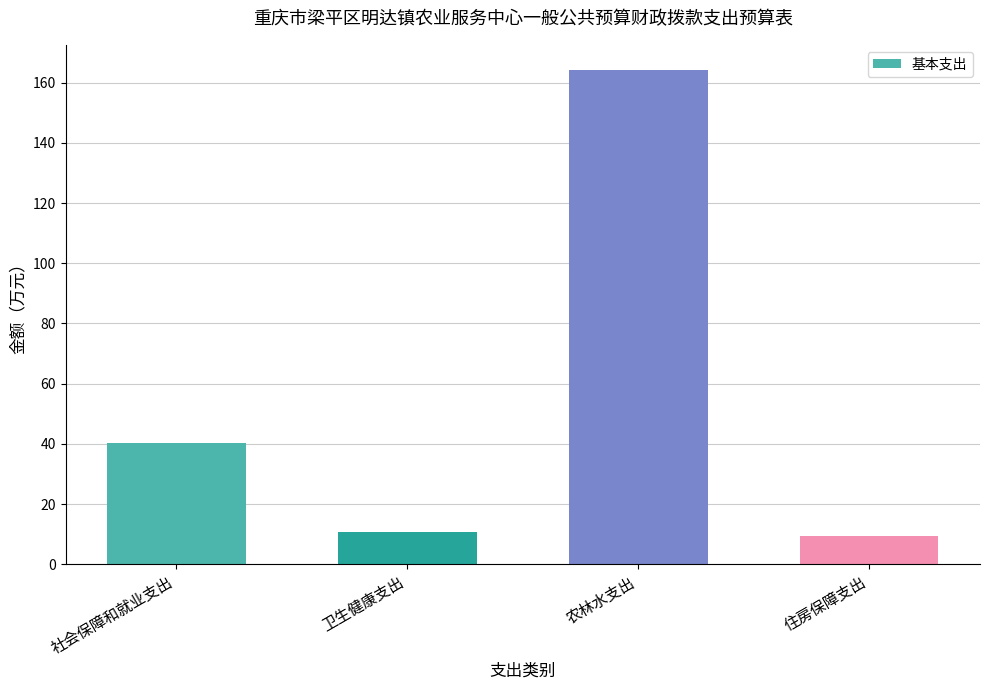

The value at 卫生健康支出 is 5.4. True or false?

False